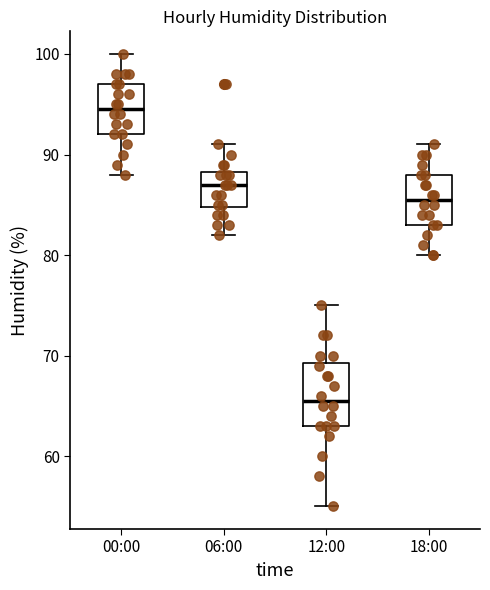

Where does the lower whisker of the box for 12:00 end on the y-axis? The values are not printed on the chart, so give them approximately, as read against the axis.

55